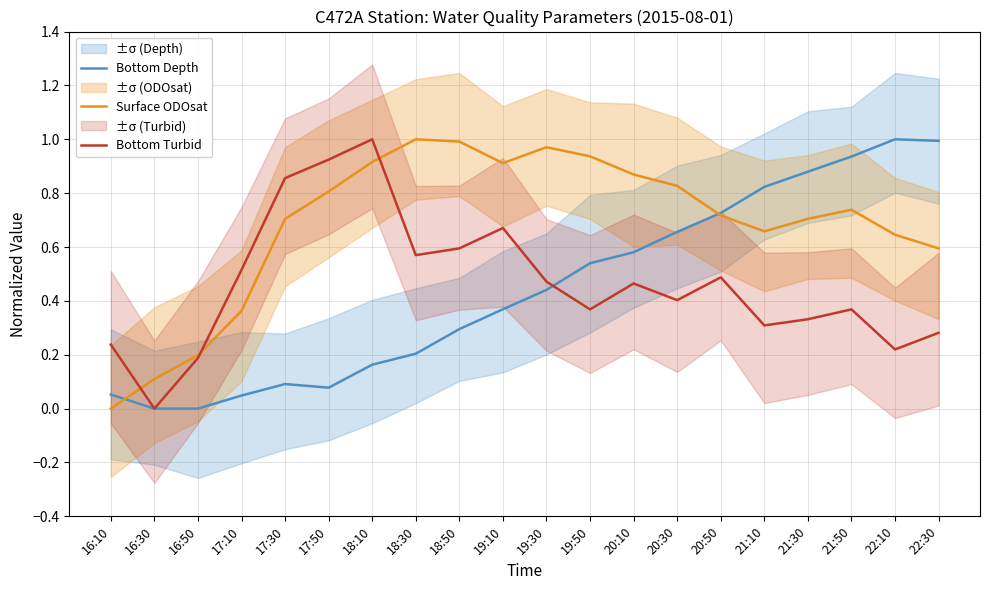

True or false: Bottom Depth has a value of 0.1 at 17:30.

True